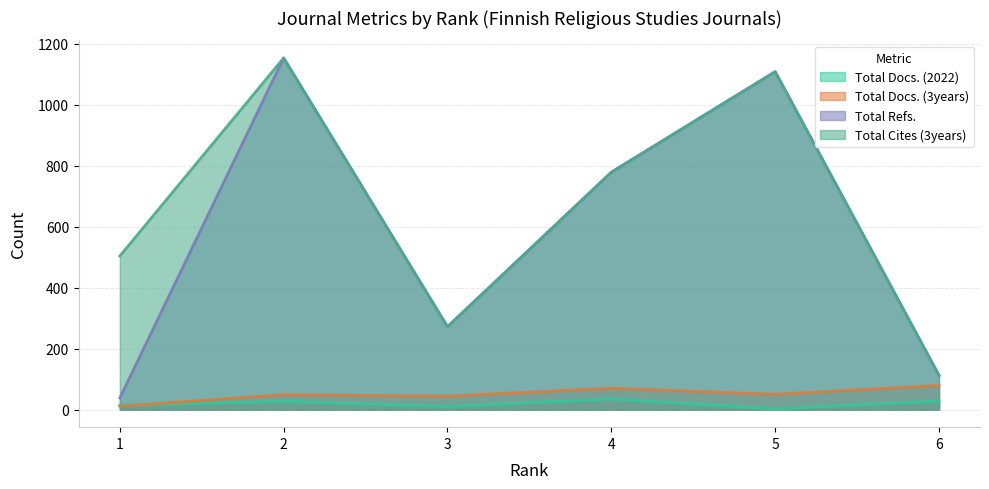

At how many categories does at least one series exceed 852?

2